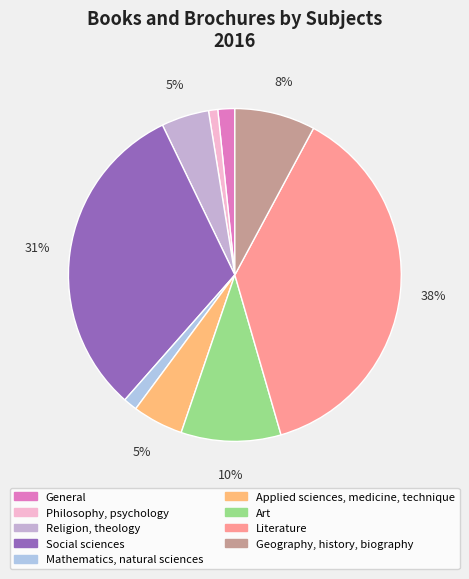

How many slices are in this pie chart?

9